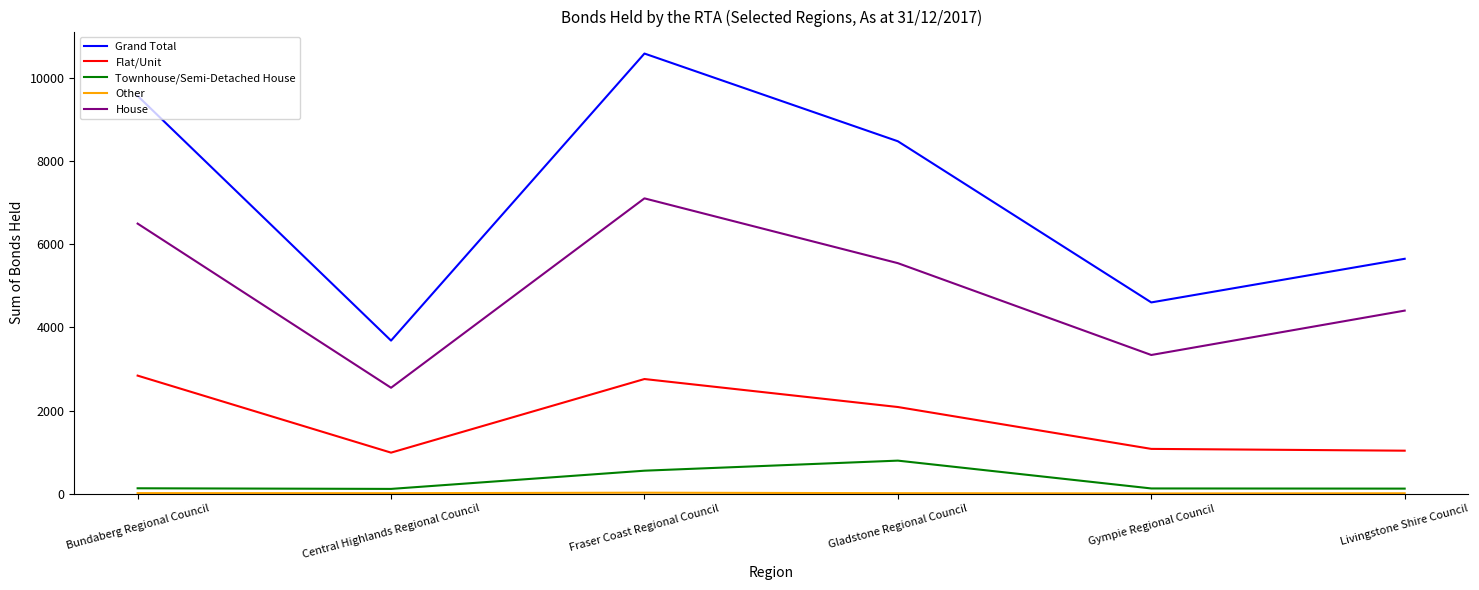

At how many categories does at least one series exceed 8885?

2